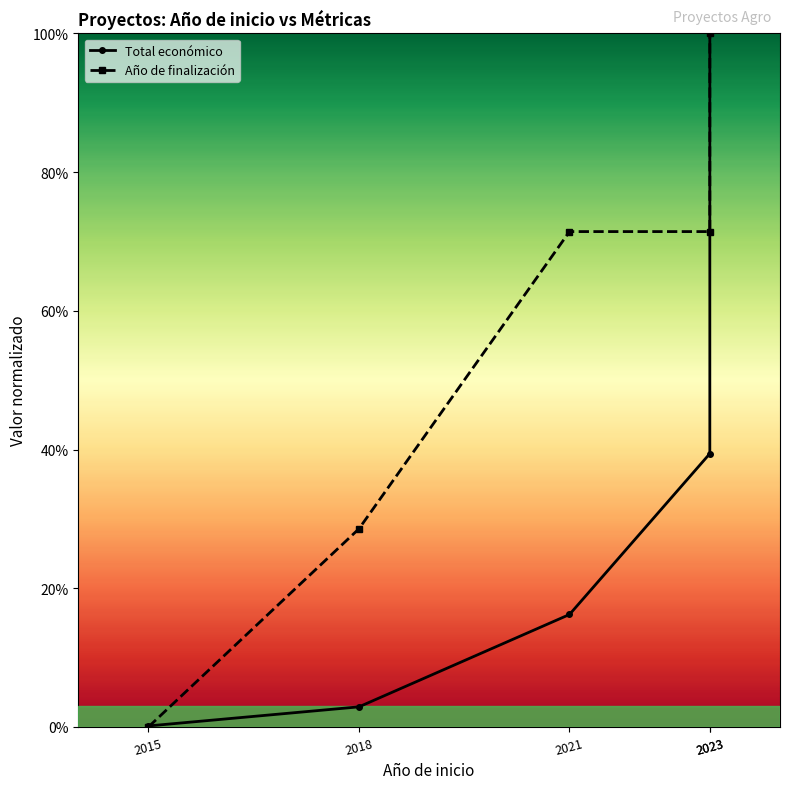

Reading left to right, what are all the values shown in this chart?

Total económico: 2015=0.0	2018=0.0	2021=0.2	2023=0.4	2023=1.0
Año de finalización: 2015=0.0	2018=0.3	2021=0.7	2023=0.7	2023=1.0